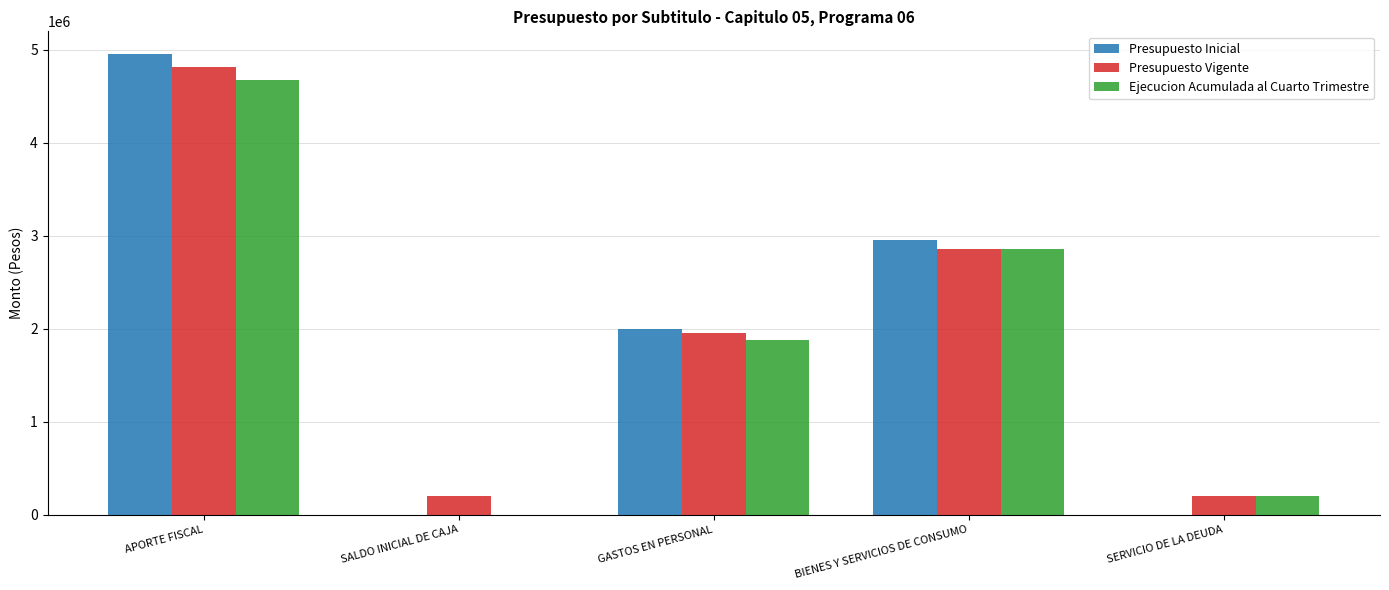

Which series changed the most between GASTOS EN PERSONAL and BIENES Y SERVICIOS DE CONSUMO?

Ejecucion Acumulada al Cuarto Trimestre